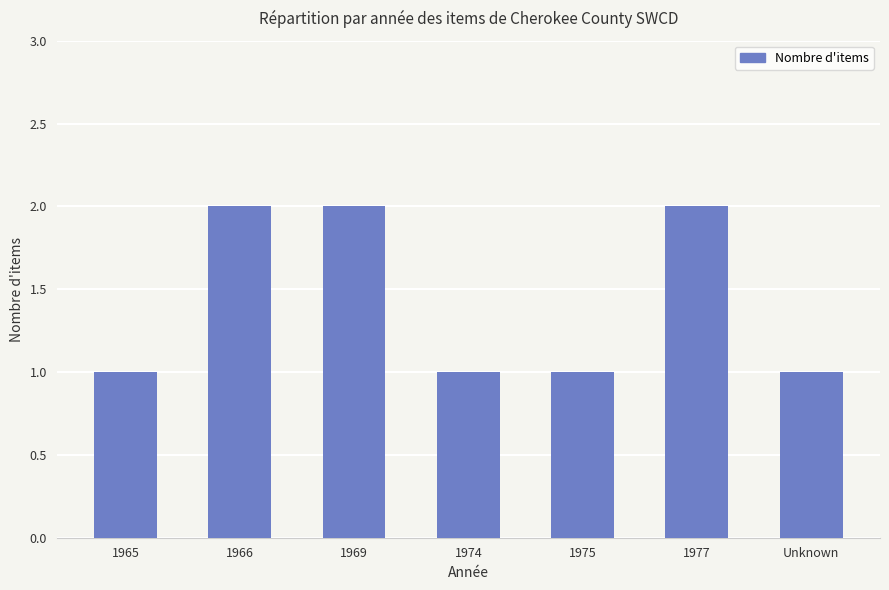

Approximately how many times larger is the value at 1969 compared to 1966?

1.0